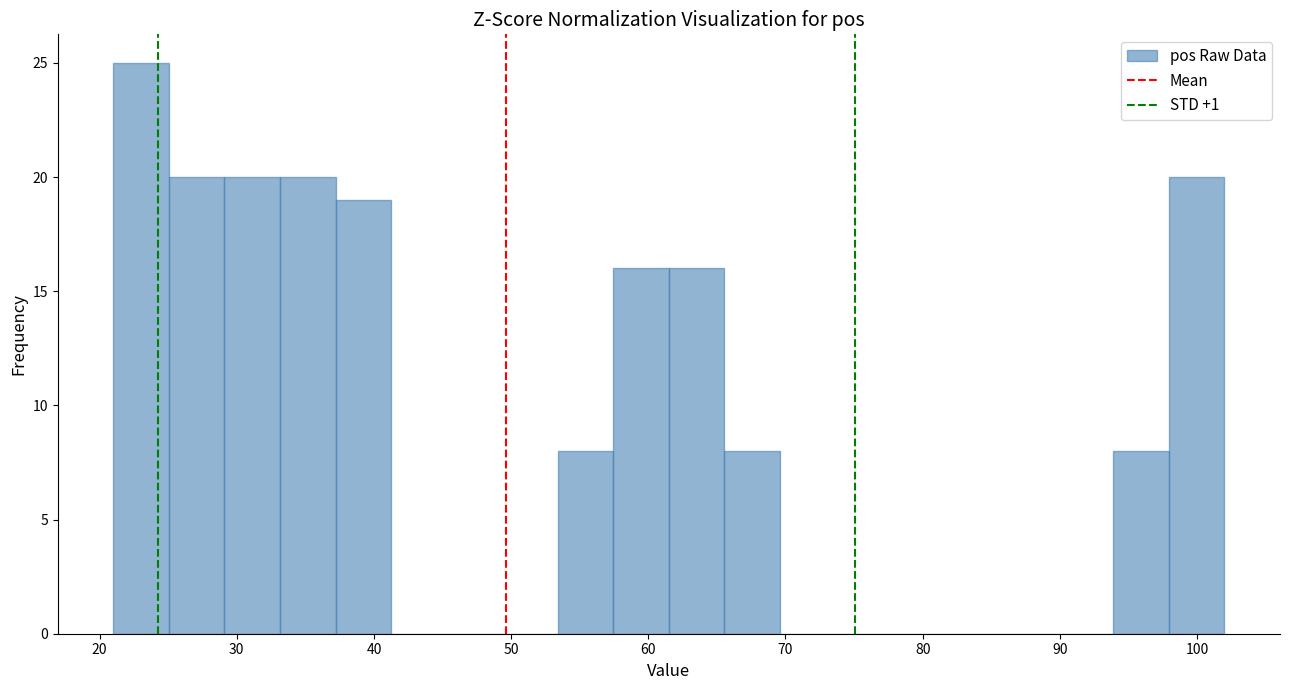

Reading left to right, transcribe this chart: for each bar, give the range it covers on the x-axis and its height. Neither the bar edges nor the heights are printed on the chart, so give them approximately, as read against the axes.

21 to 25: 25
25 to 29: 20
29 to 33: 20
33 to 37: 20
37 to 41: 19
41 to 45: 0
45 to 49: 0
49 to 53: 0
53 to 57: 8
57 to 62: 16
62 to 66: 16
66 to 70: 8
70 to 74: 0
74 to 78: 0
78 to 82: 0
82 to 86: 0
86 to 90: 0
90 to 94: 0
94 to 98: 8
98 to 102: 20